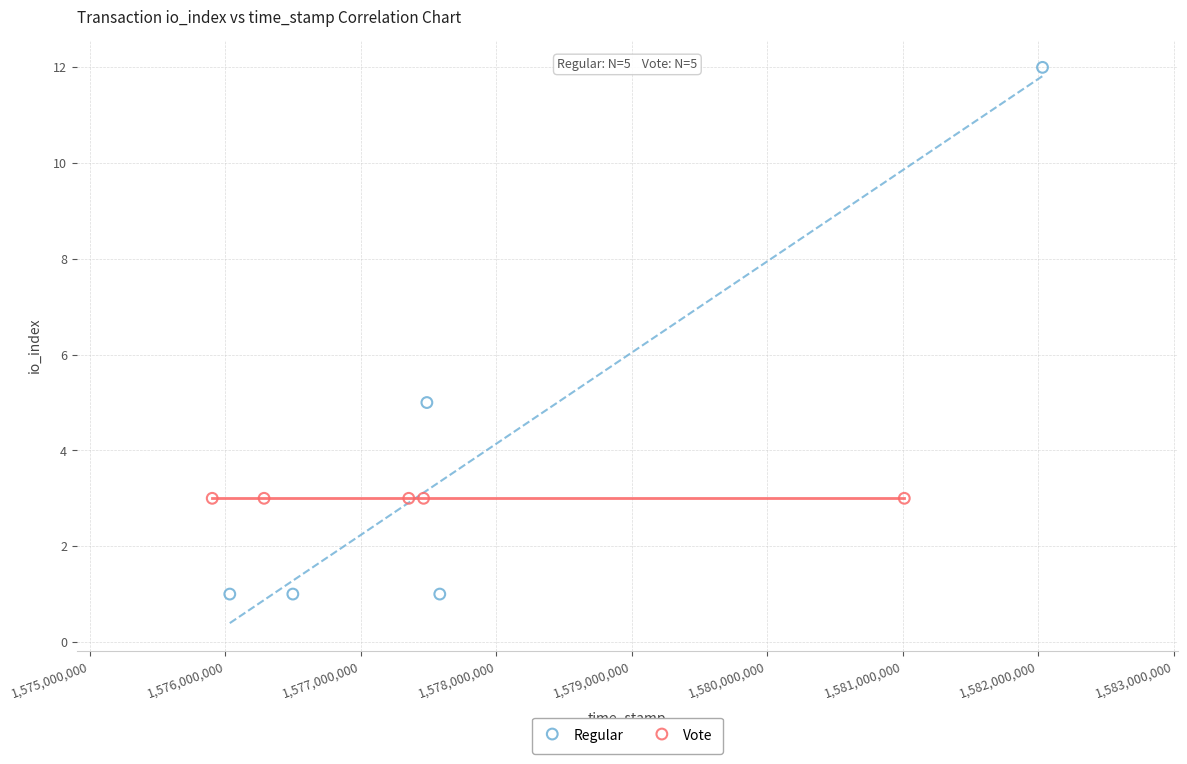

Which series contains the highest Y value?

Regular